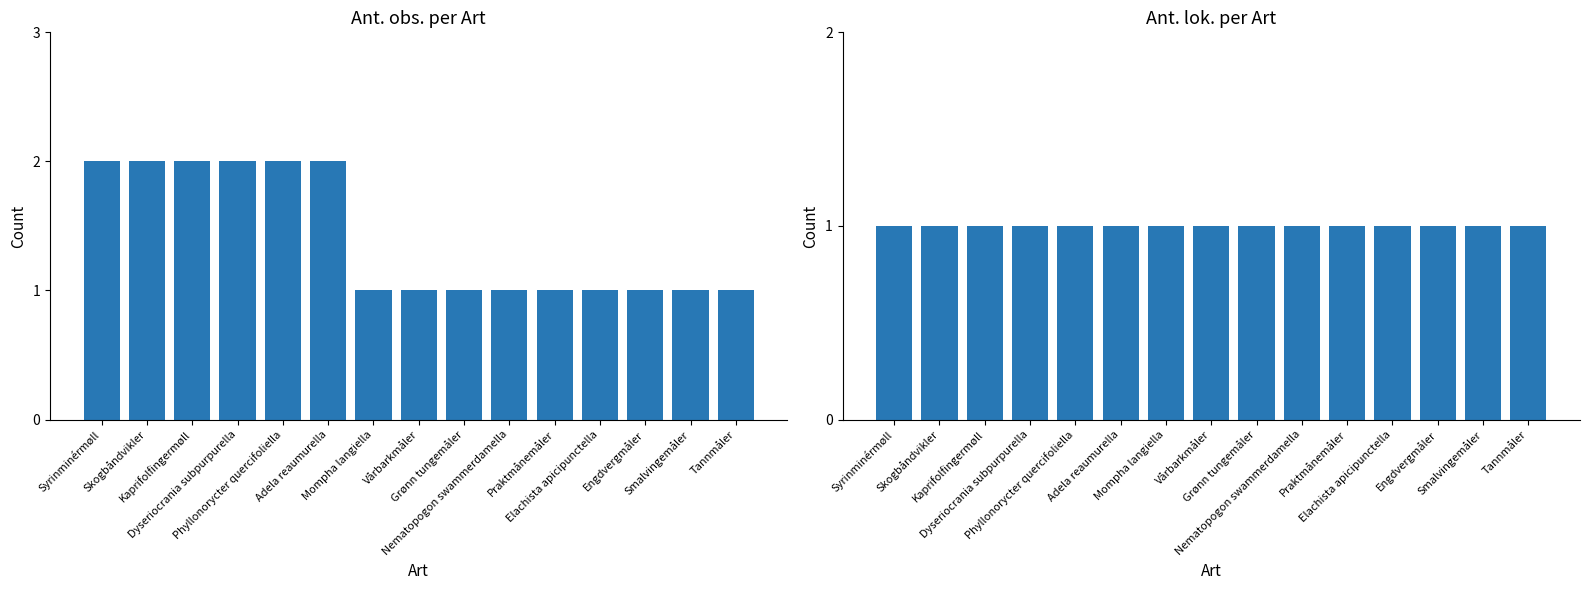

Rank the series by their maximum value, from lowest to highest.

Ant. lok., Ant. obs.